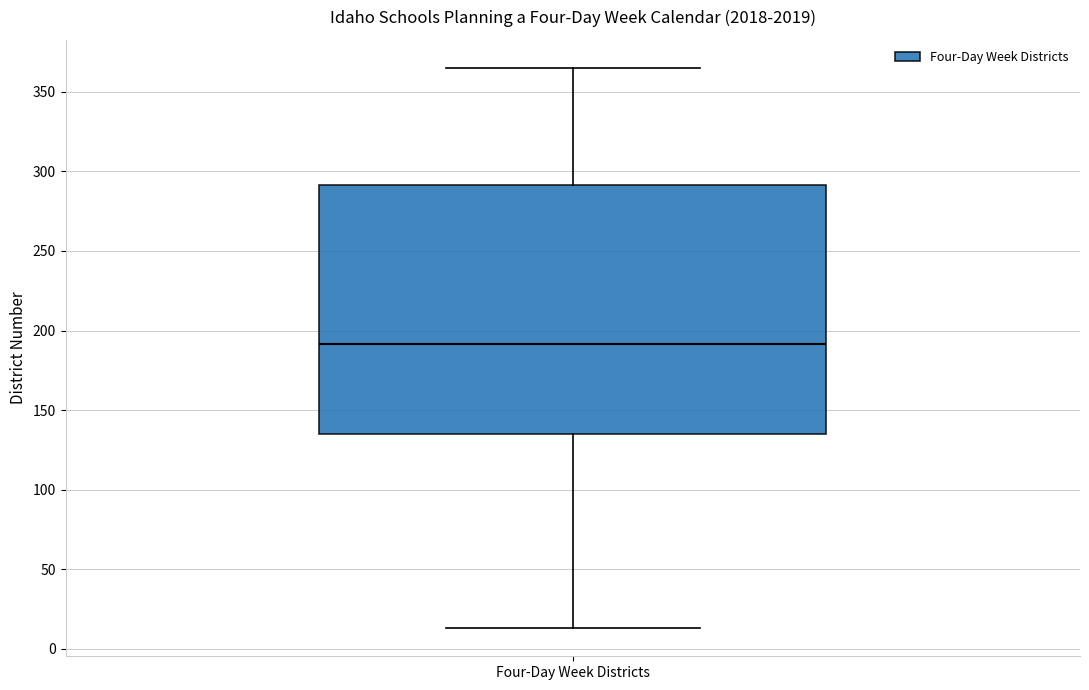

Transcribe this box plot: give where the median line is, the range the box spans, and where the two whiskers end, as read against the y-axis. The values are not printed on the chart, so give them approximately, as read against the axis.

median 190, box 135 to 290, whiskers 15 to 365